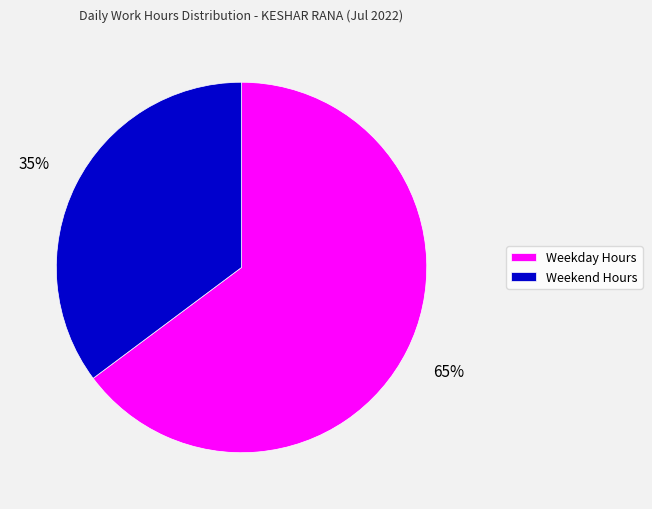

Combined, do Weekday Hours and Weekend Hours account for over 50%?

Yes